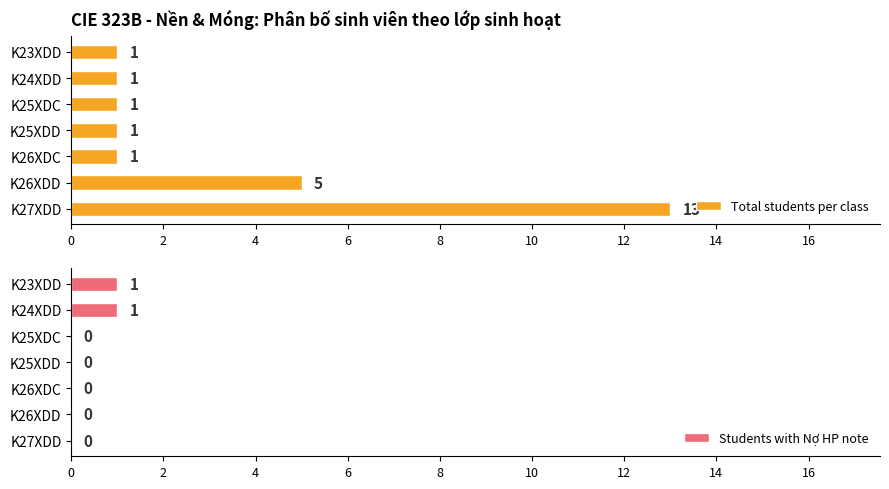

The Total students per class series shows 1 at K25XDD. True or false?

True